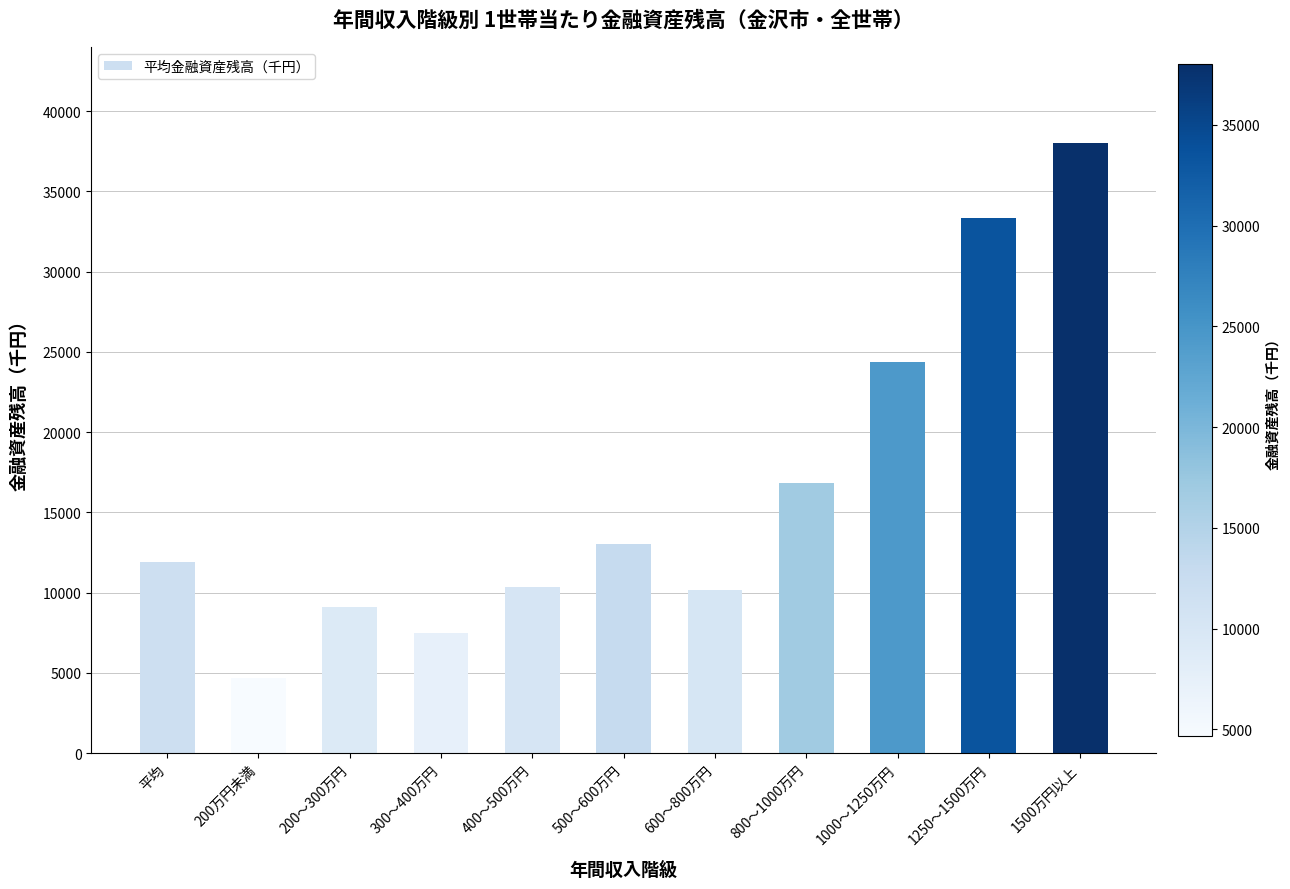

Is it true that the value at 800～1000万円 is 16807?

True